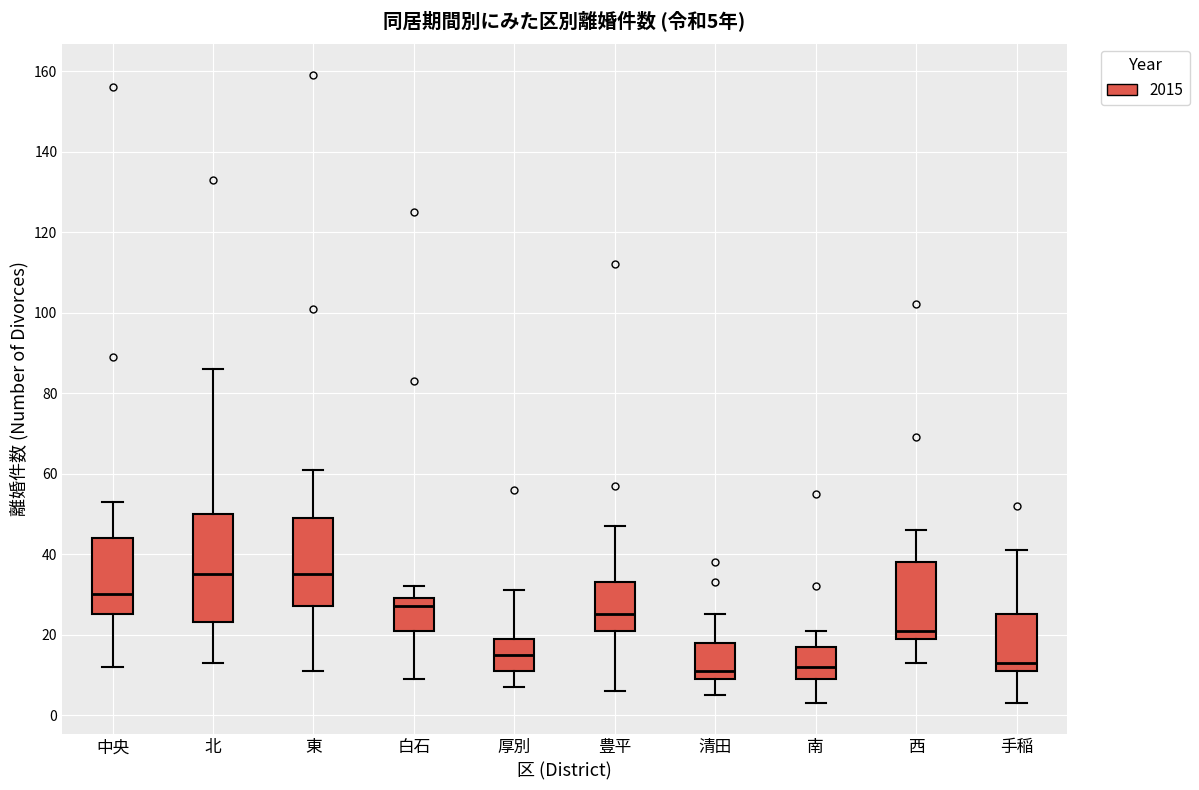

Which box is the tallest, from its lower edge to its upper edge?

北